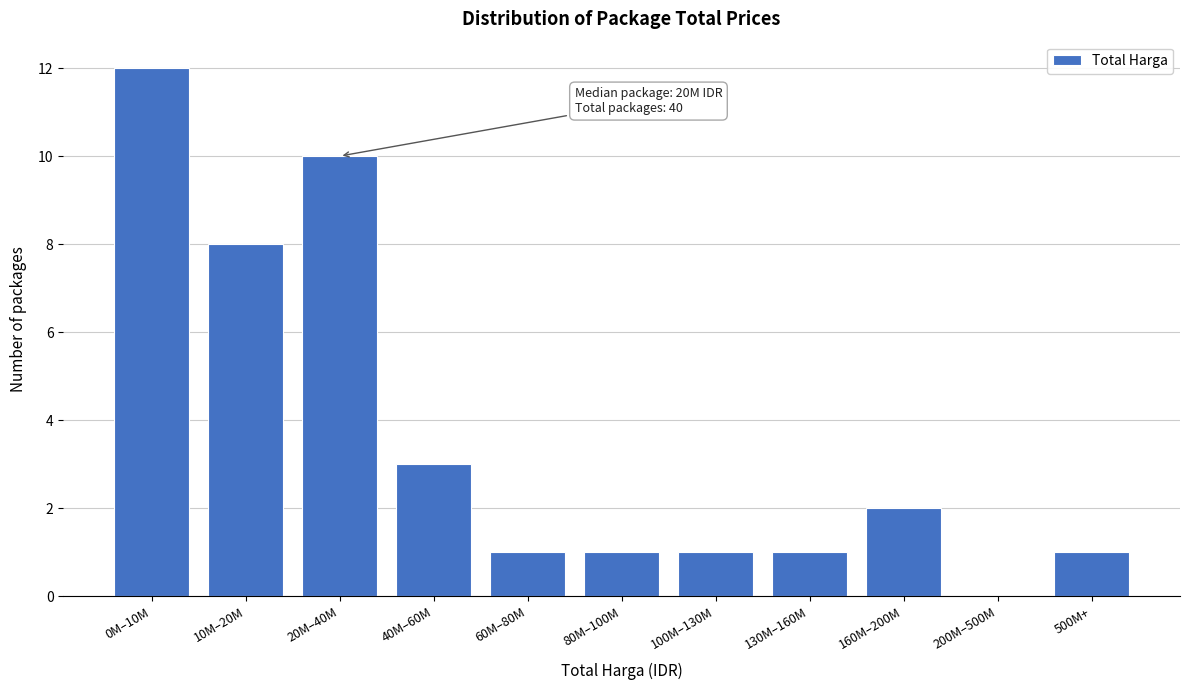

Reading left to right, what are all the values shown in this chart?

0M–10M=12	10M–20M=8	20M–40M=10	40M–60M=3	60M–80M=1	80M–100M=1	100M–130M=1	130M–160M=1	160M–200M=2	200M–500M=0	500M+=1